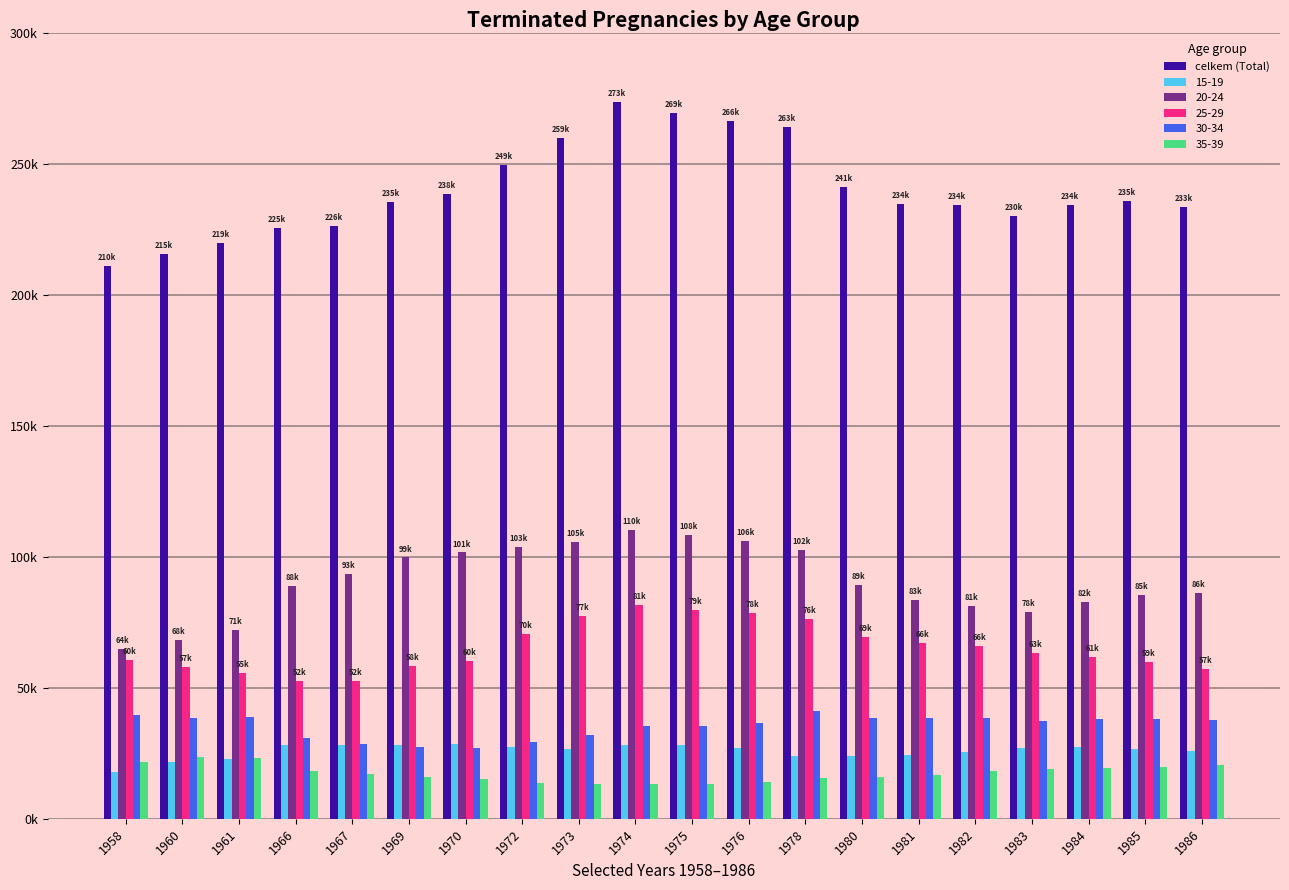

Are the bars horizontal?

No